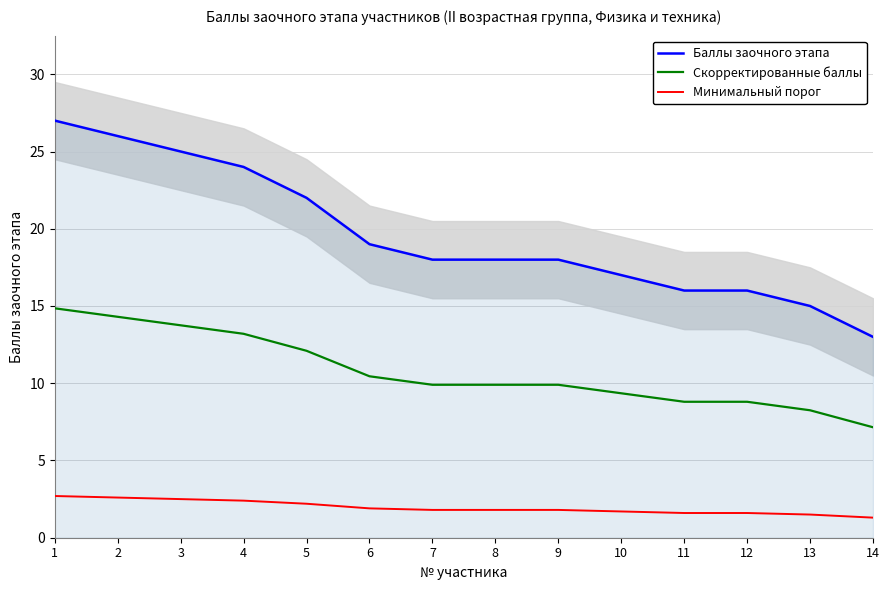

What is the sum of all Баллы заочного этапа values?

274.0